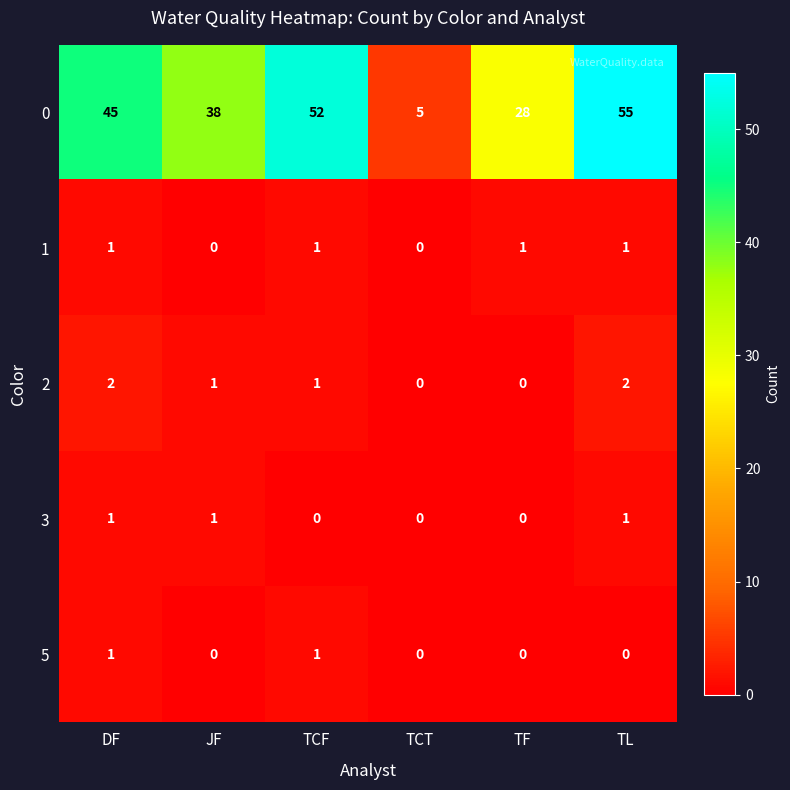

Reading left to right, list all the values displayed in this chart.

0: 45	38	52	5	28	55
1: 1	0	1	0	1	1
2: 2	1	1	0	0	2
3: 1	1	0	0	0	1
5: 1	0	1	0	0	0